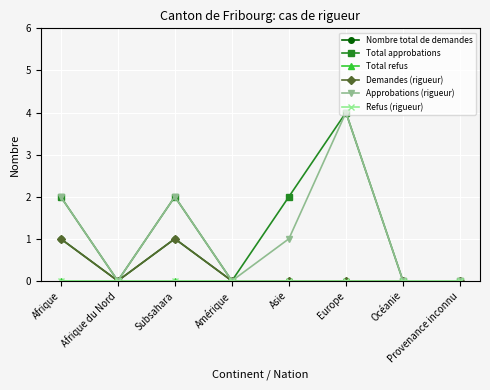

The value of Demandes (rigueur) at Subsahara is 1. True or false?

True